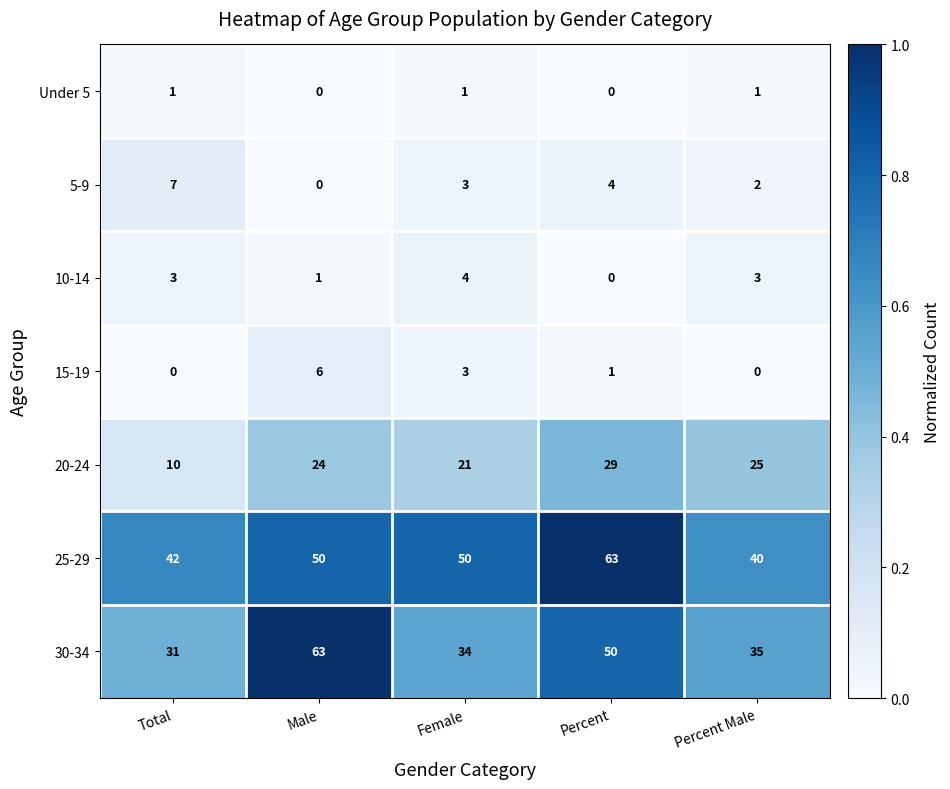

What is the spread (max minus min) of values at Percent?

63